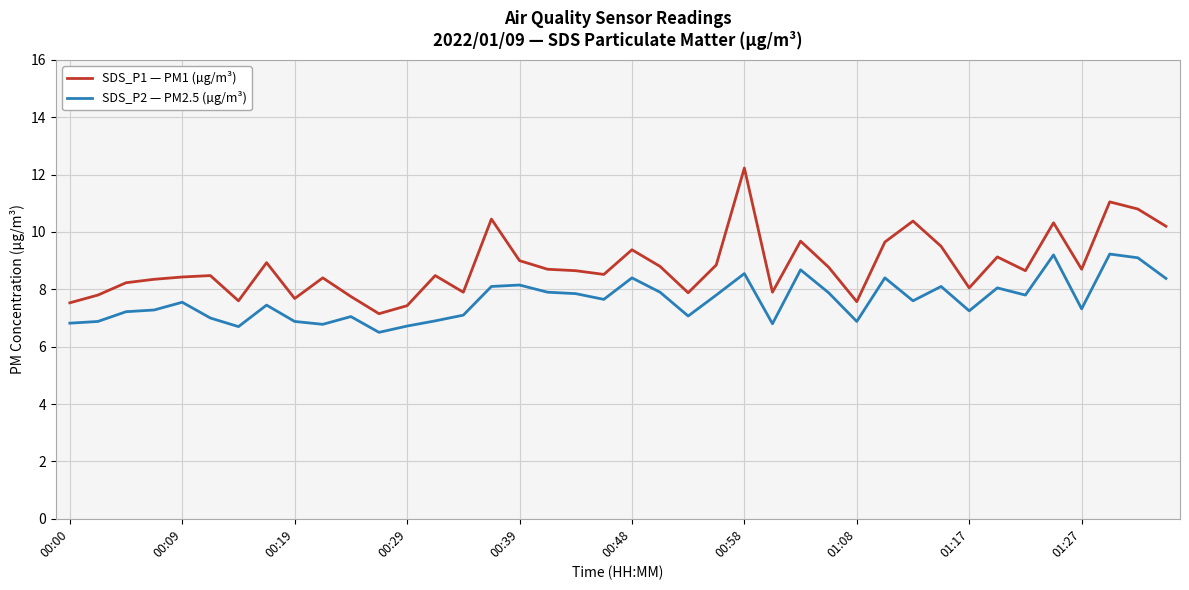

Rank the series by their average value, from lowest to highest.

SDS_P2 — PM2.5 (µg/m³), SDS_P1 — PM1 (µg/m³)